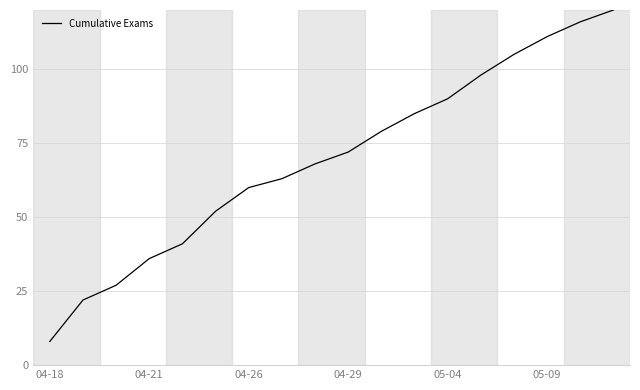

Count the number of categories in the chart.

18